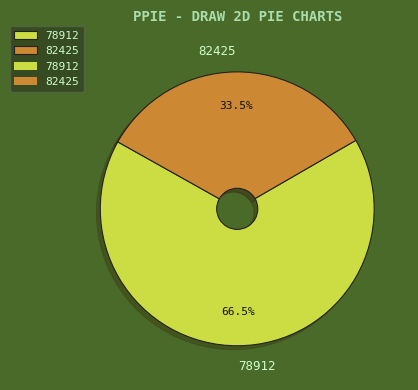

Which slice is the largest?

78912